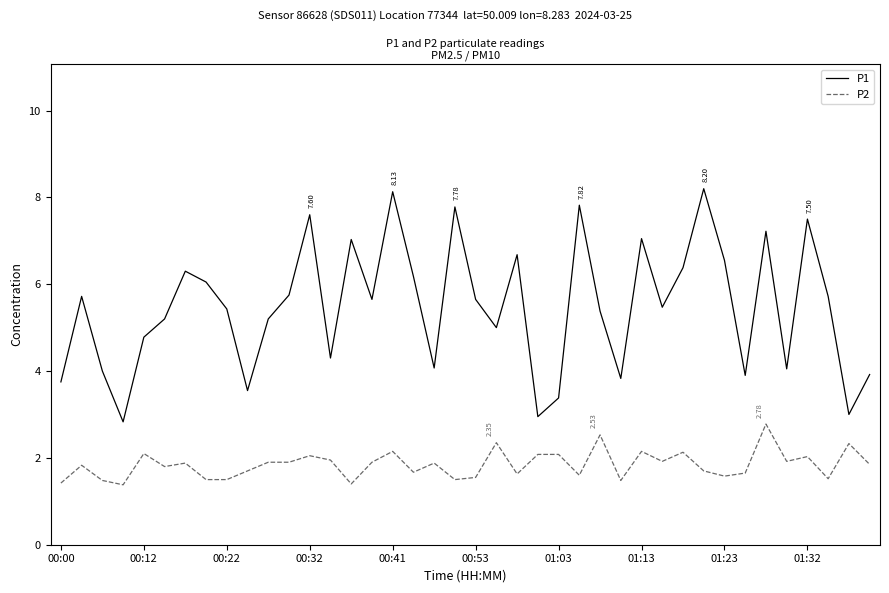

Does the chart display data point markers on the line(s)?

No